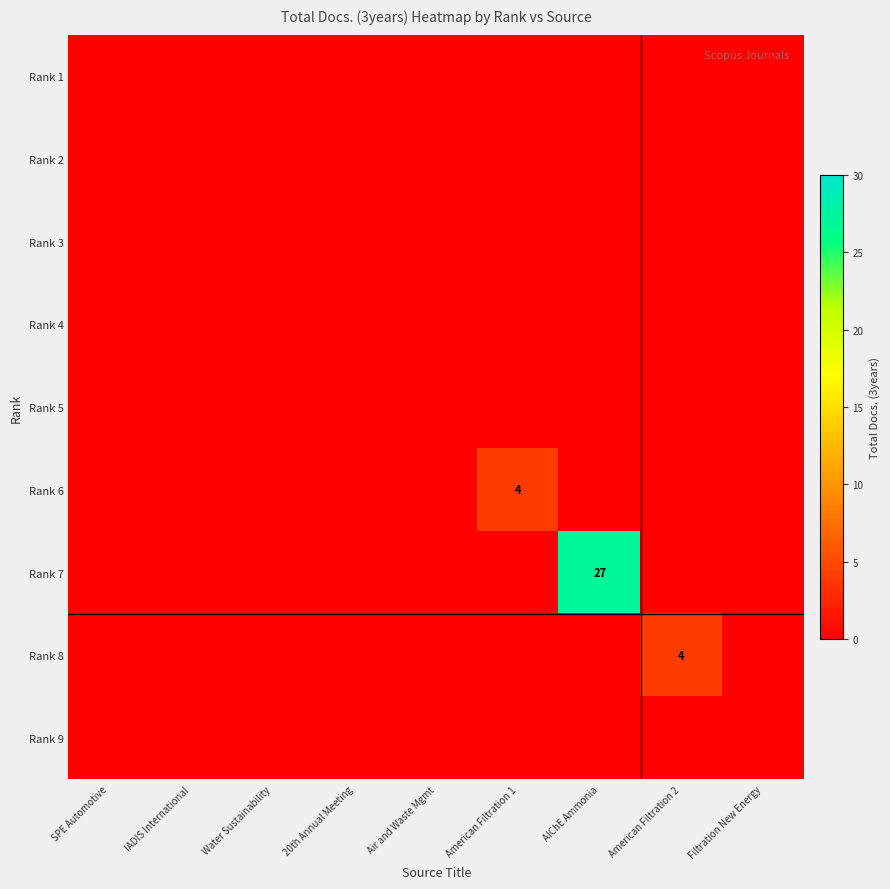

Count the number of data series in this chart.

9